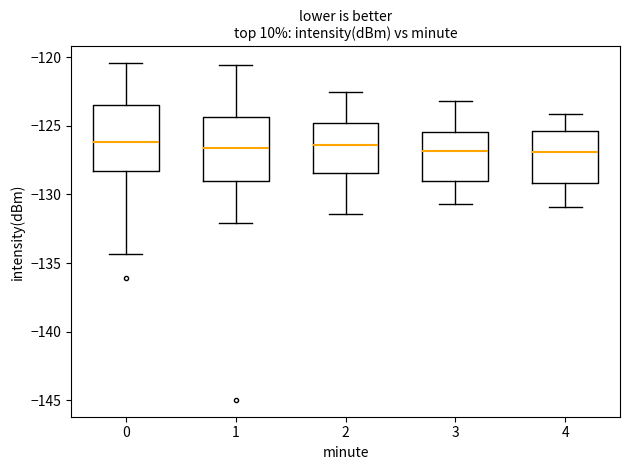

Where does the lower whisker of the box at x = 4 end on the y-axis? The values are not printed on the chart, so give them approximately, as read against the axis.

-131.0